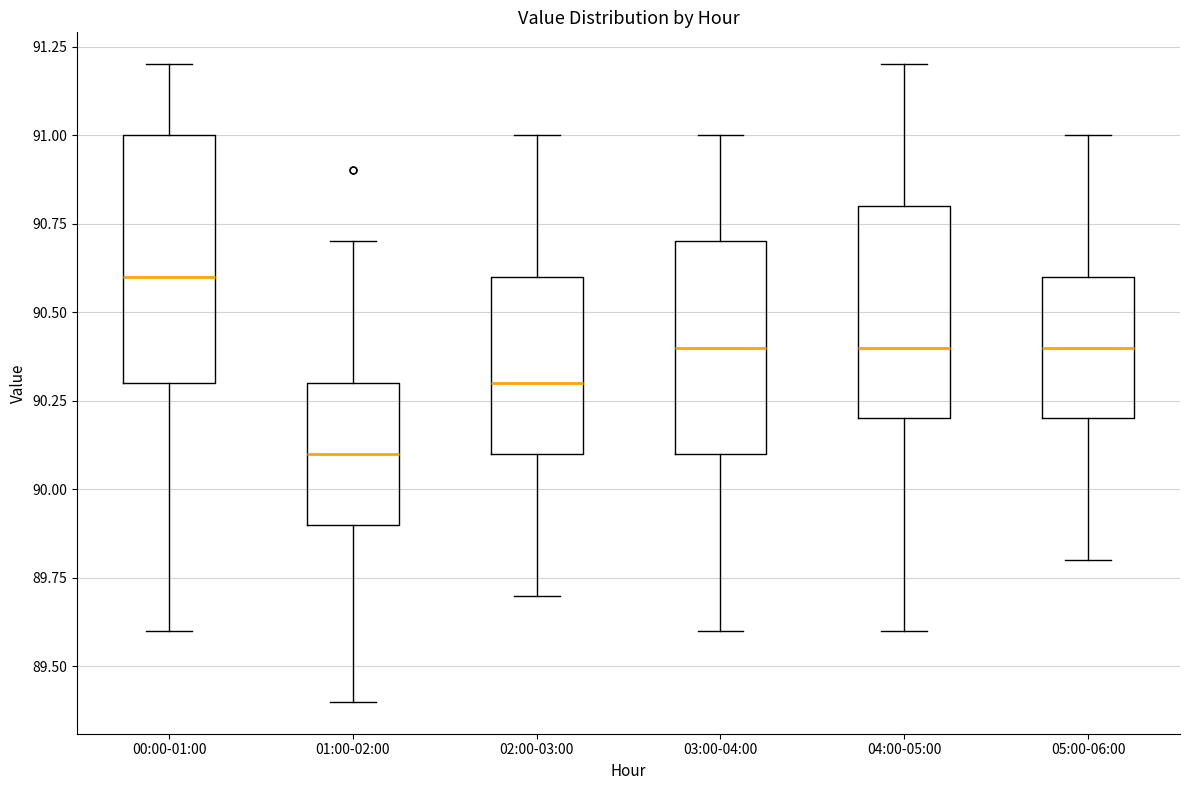

Reading left to right, transcribe this box plot: for each box, give where its median line is, the range the box spans, and where its two whiskers end, as read against the y-axis. The values are not printed on the chart, so give them approximately, as read against the axis.

00:00-01:00: median 90.6, box 90.3 to 91.0, whiskers 89.6 to 91.2
01:00-02:00: median 90.1, box 89.9 to 90.3, whiskers 89.4 to 90.7
02:00-03:00: median 90.3, box 90.1 to 90.6, whiskers 89.7 to 91.0
03:00-04:00: median 90.4, box 90.1 to 90.7, whiskers 89.6 to 91.0
04:00-05:00: median 90.4, box 90.2 to 90.8, whiskers 89.6 to 91.2
05:00-06:00: median 90.4, box 90.2 to 90.6, whiskers 89.8 to 91.0